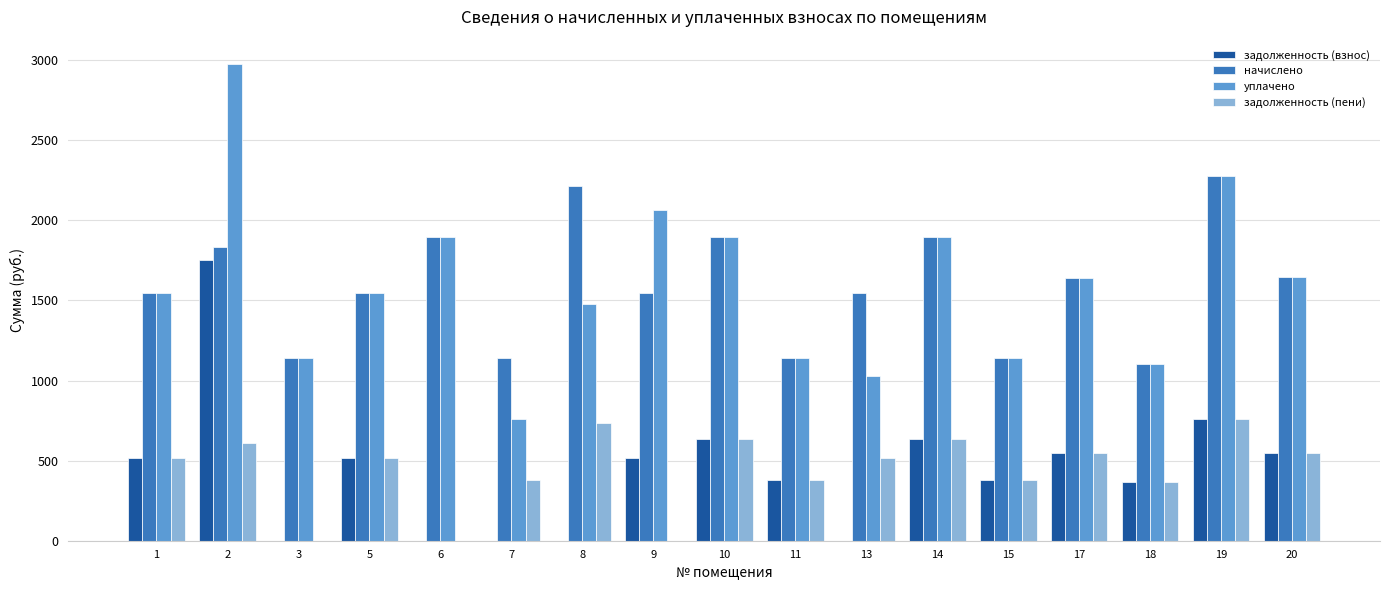

Which series changed the most between 8 and 18?

начислено